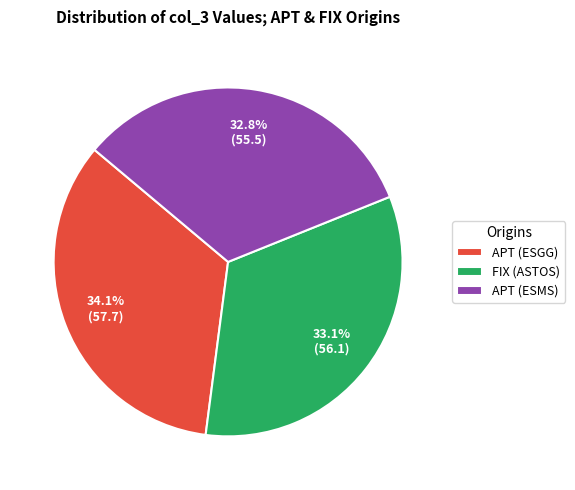

How many segments does this pie chart have?

3